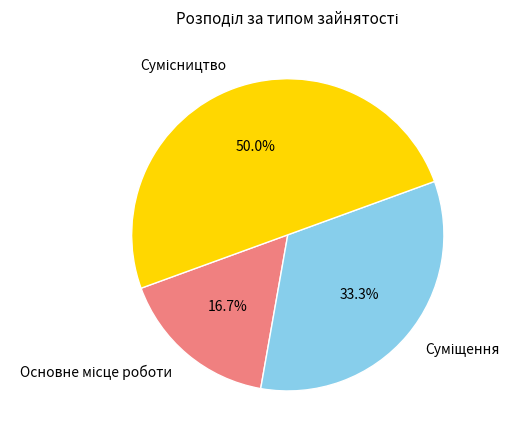

How many slices are in this pie chart?

3